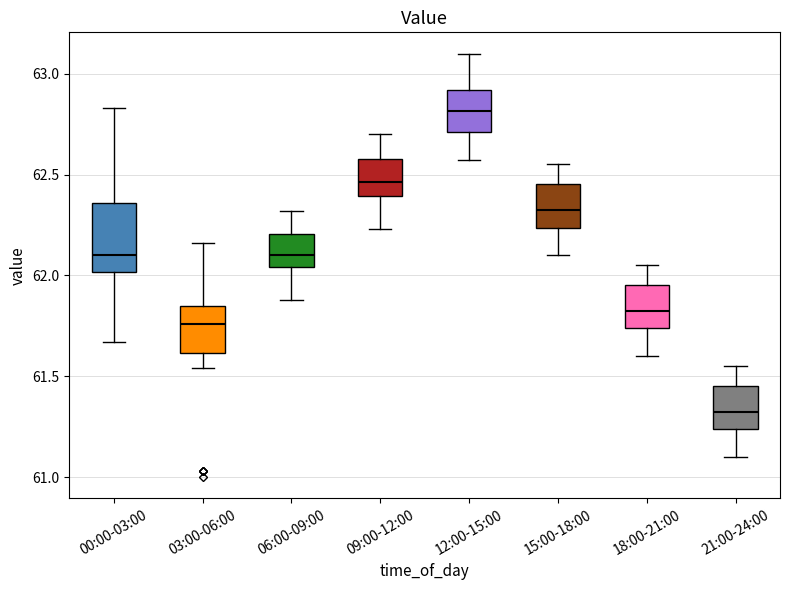

Reading left to right, read every box against the y-axis: the position of its median line, the range the box covers, and the ends of its whiskers. The values are not printed on the chart, so give them approximately, as read against the axis.

00:00-03:00: median 62.10, box 62.00 to 62.35, whiskers 61.65 to 62.85
03:00-06:00: median 61.75, box 61.60 to 61.85, whiskers 61.55 to 62.15
06:00-09:00: median 62.10, box 62.05 to 62.20, whiskers 61.90 to 62.30
09:00-12:00: median 62.45, box 62.40 to 62.60, whiskers 62.25 to 62.70
12:00-15:00: median 62.80, box 62.70 to 62.90, whiskers 62.55 to 63.10
15:00-18:00: median 62.35, box 62.25 to 62.45, whiskers 62.10 to 62.55
18:00-21:00: median 61.85, box 61.75 to 61.95, whiskers 61.60 to 62.05
21:00-24:00: median 61.35, box 61.25 to 61.45, whiskers 61.10 to 61.55